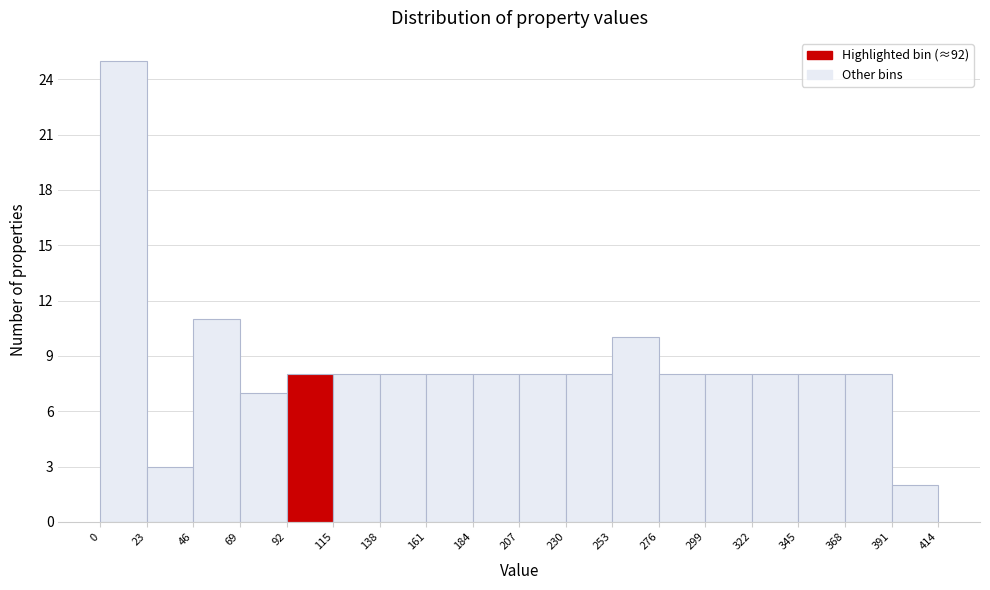

Reading left to right, list every bar in this chart as the range it spans on the x-axis followed by its height. The values are not printed on the chart, so give them approximately, as read against the axis.

0 to 23: 25
23 to 46: 3
46 to 69: 11
69 to 92: 7
92 to 115: 8
115 to 138: 8
138 to 161: 8
161 to 184: 8
184 to 207: 8
207 to 230: 8
230 to 253: 8
253 to 276: 10
276 to 299: 8
299 to 322: 8
322 to 345: 8
345 to 368: 8
368 to 391: 8
391 to 414: 2